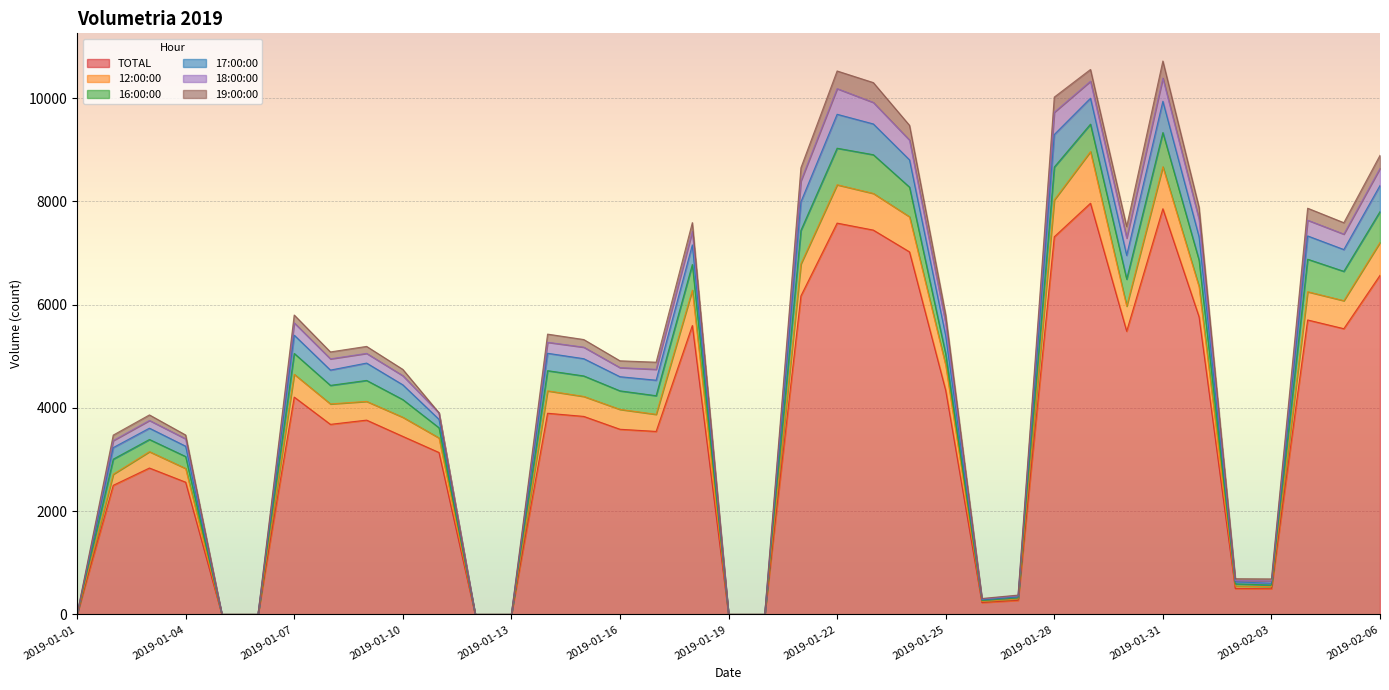

How many lines are shown in the chart?

6